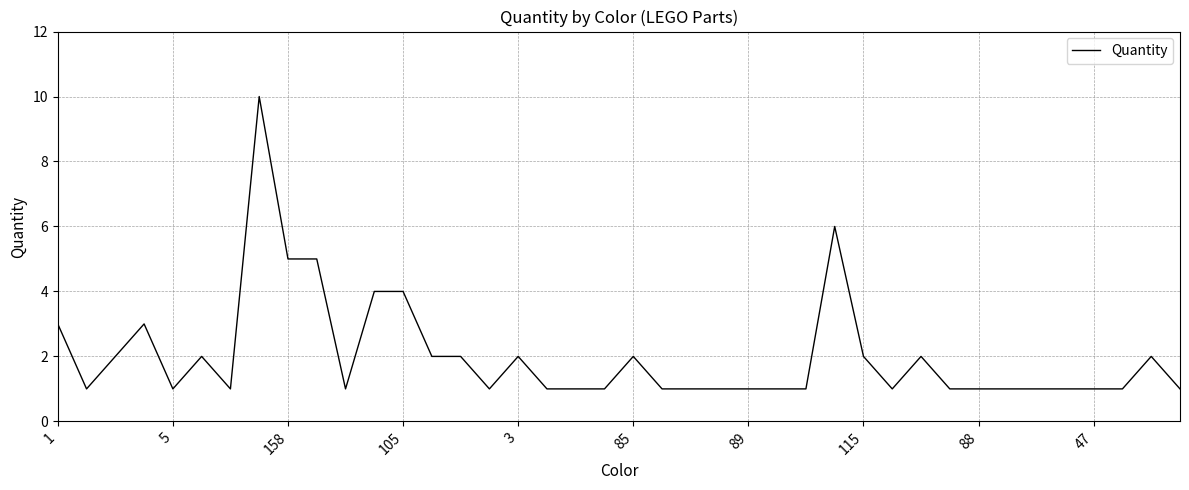

What is the greatest value displayed?

10